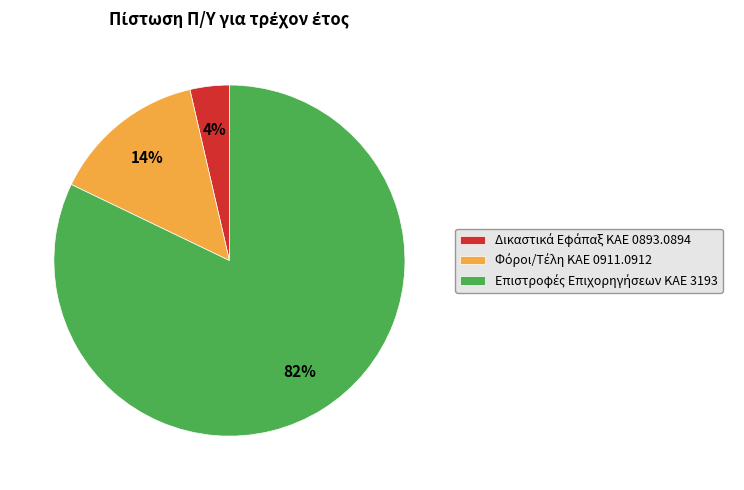

To the nearest percent, what is the average slice percentage?

33%